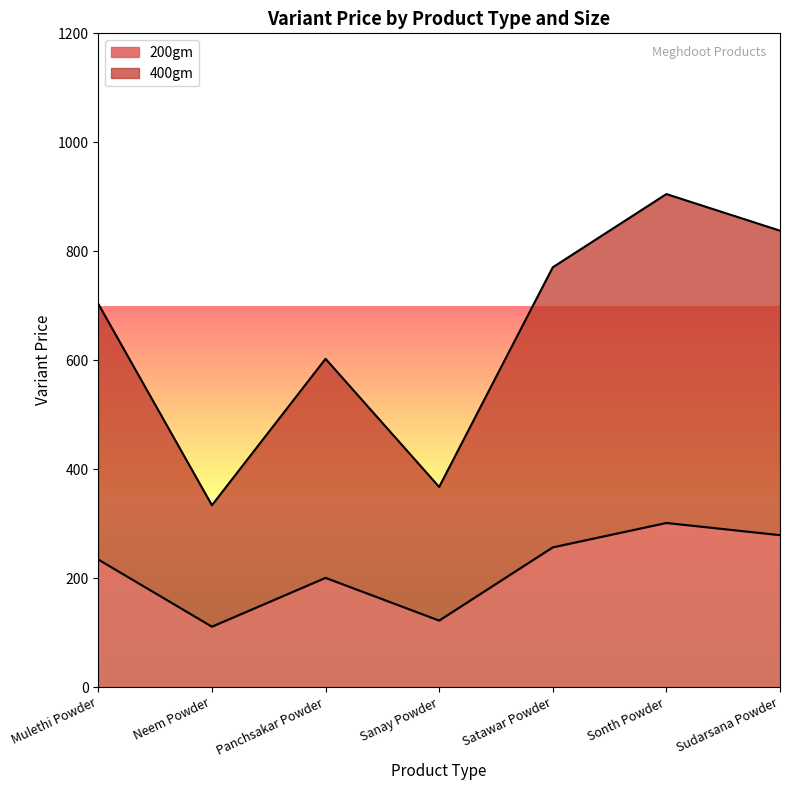

The 200gm series shows 134.2 at Sonth Powder. True or false?

False